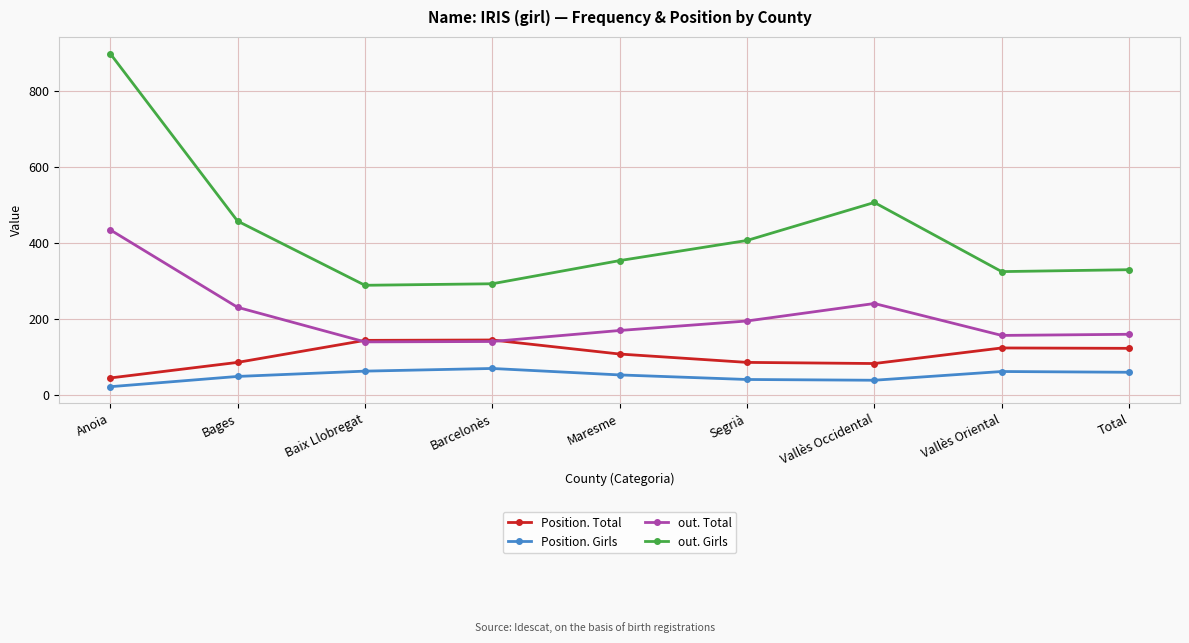

What position from the right is Baix Llobregat?

7